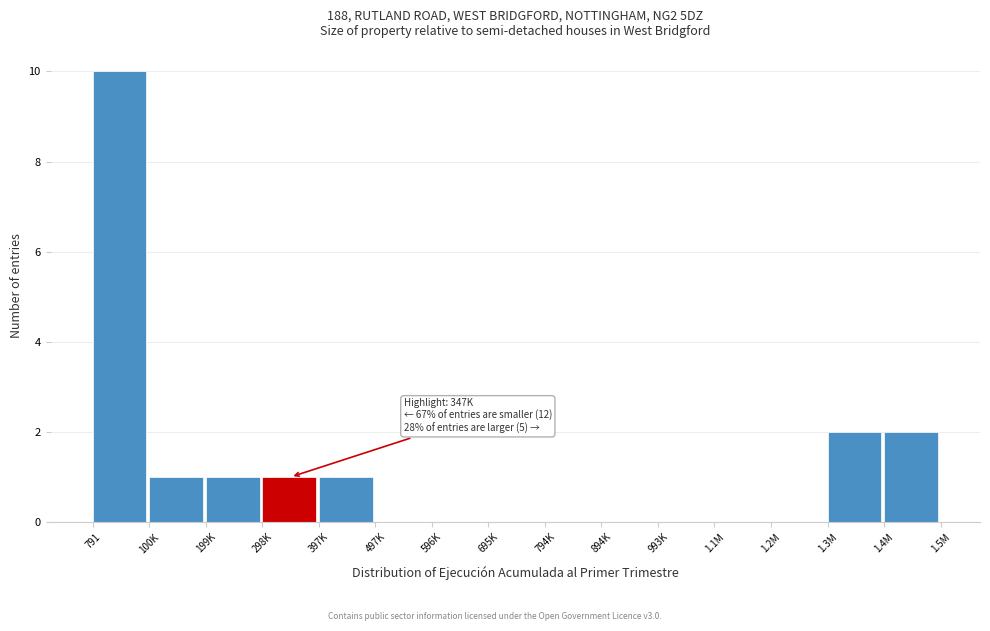

Reading left to right, transcribe all the data shown in this chart.

791=10	100K=1	199K=1	298K=1	397K=1	497K=0	596K=0	695K=0	794K=0	894K=0	993K=0	1.1M=0	1.2M=0	1.3M=2	1.4M=2